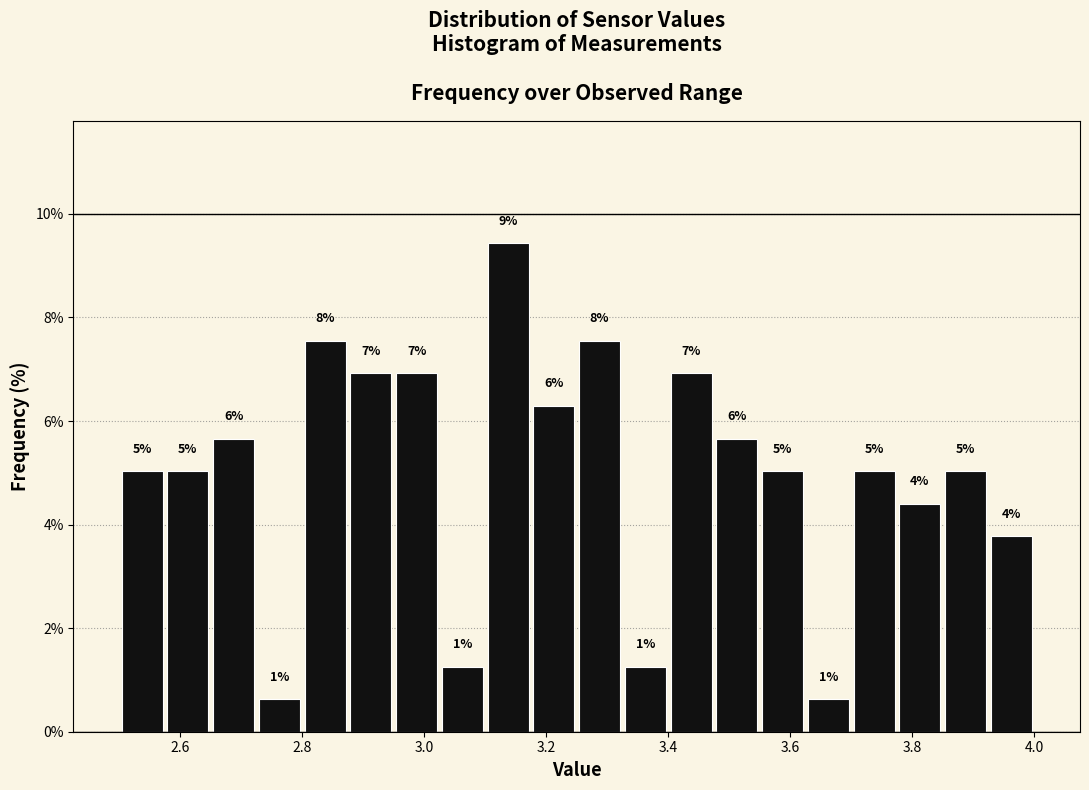

Read against the x-axis, roughly where is the centre of the tallest bar?

3.14